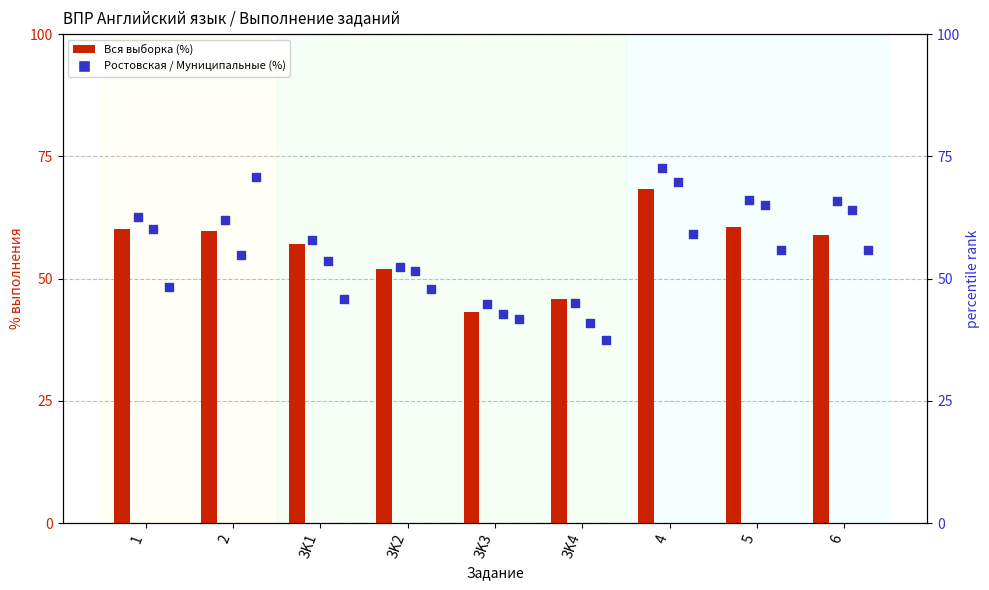

Is the value of Азовский муниципальный район at 5 greater than the value of Вся выборка at 3K2?

Yes